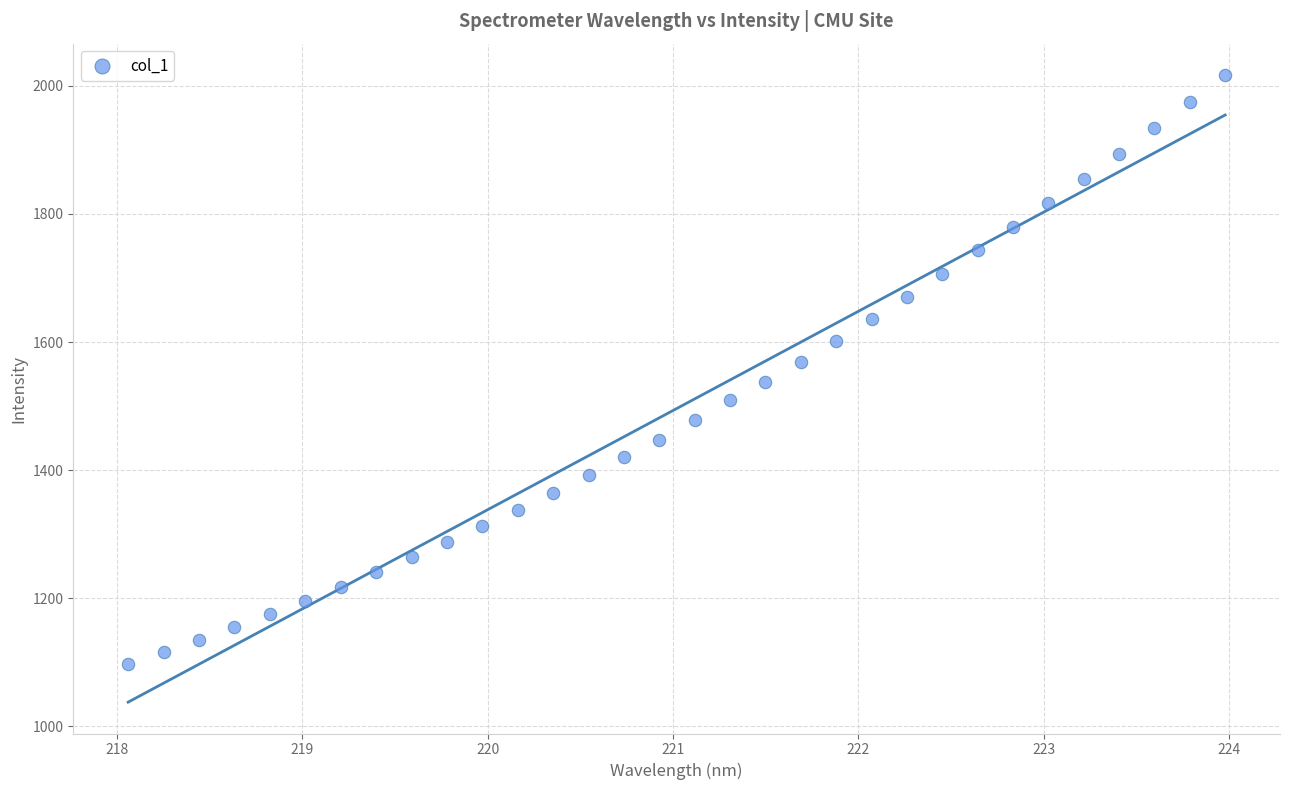

What is the range of X values (max minus min)?

5.9